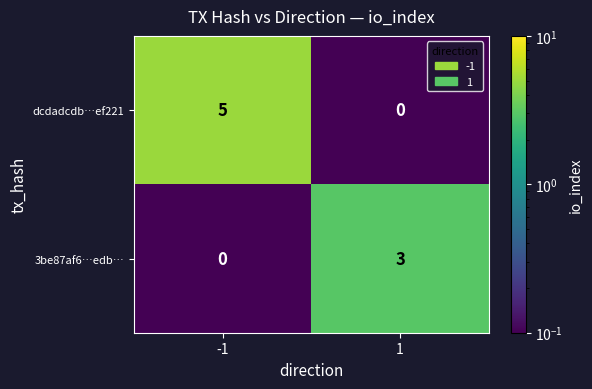

True or false: dcdadcdb…ef221 has a value of 2 at 1.

False